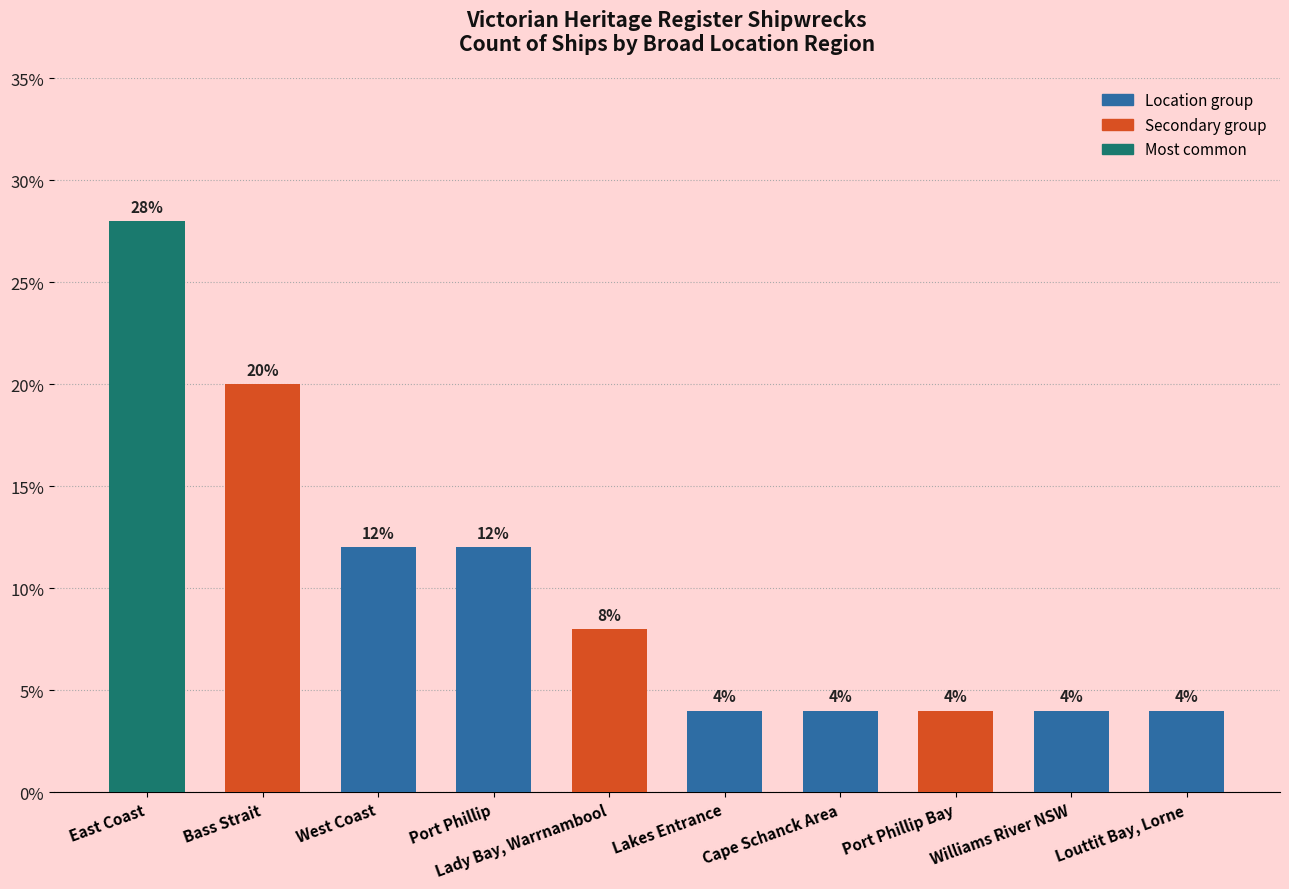

What is the greatest value displayed?

28.0